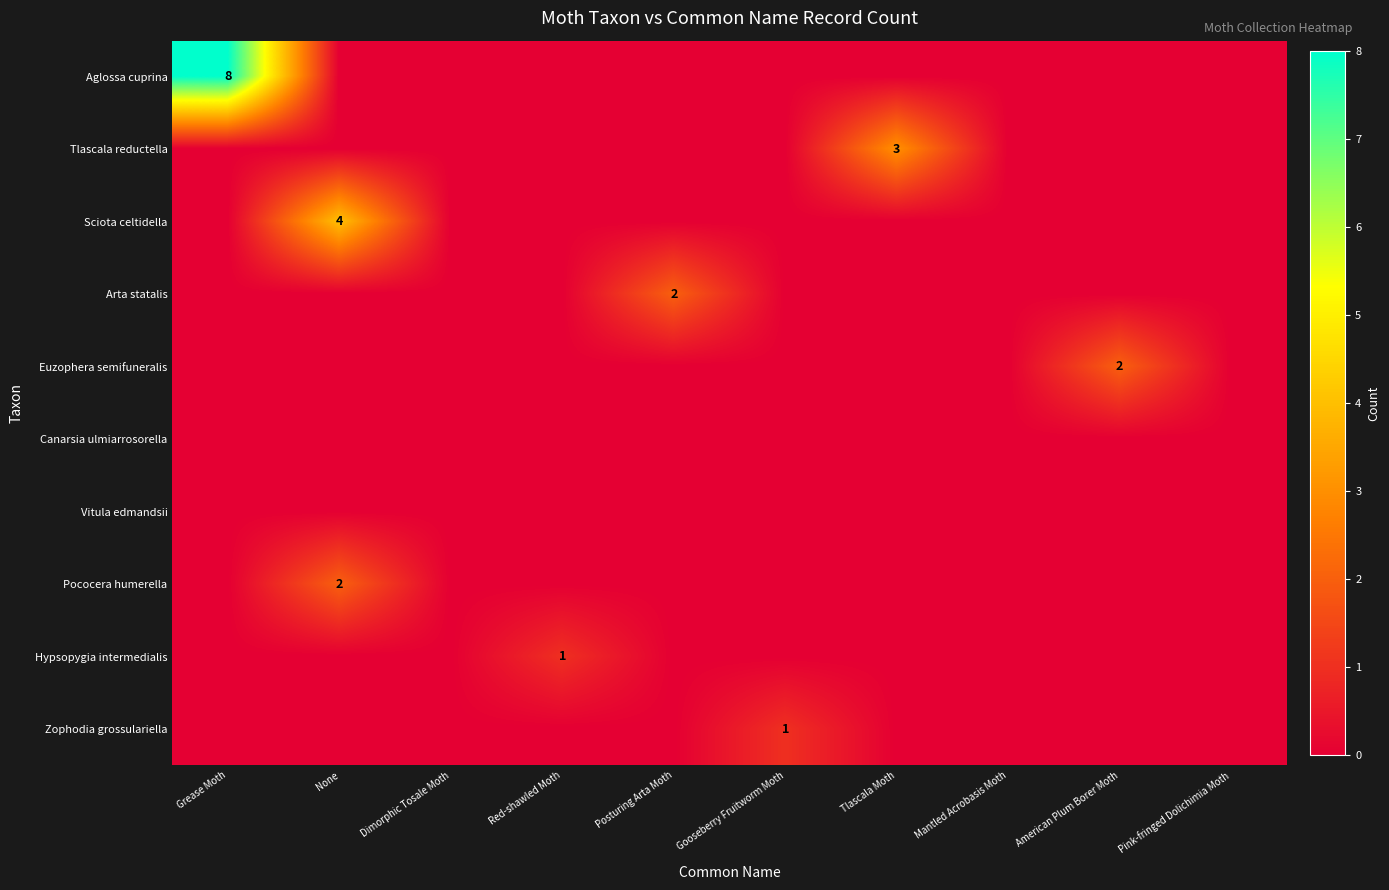

What is the difference between the highest and lowest values at Grease Moth?

8